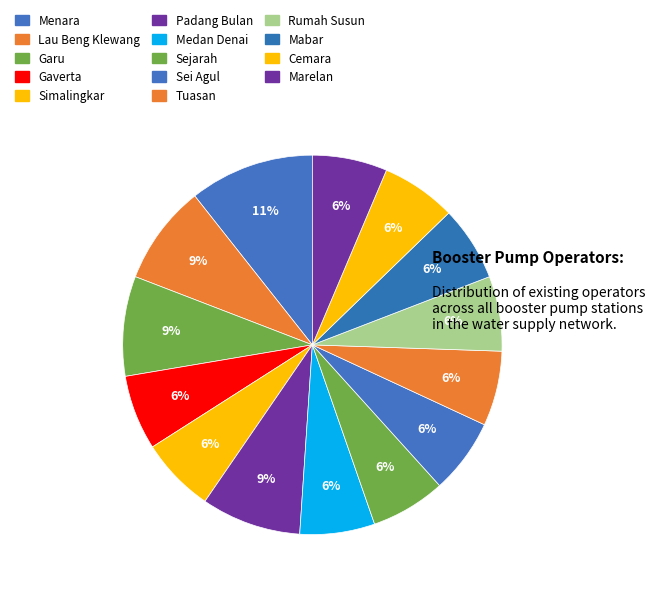

Does any single category account for the majority?

No